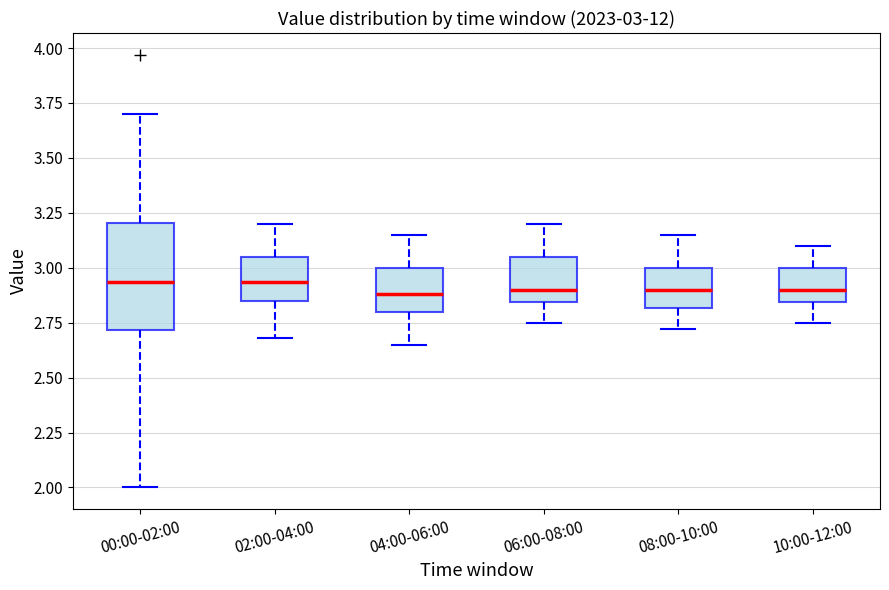

Comparing the boxes themselves (not the whiskers), which one is the tallest?

00:00-02:00